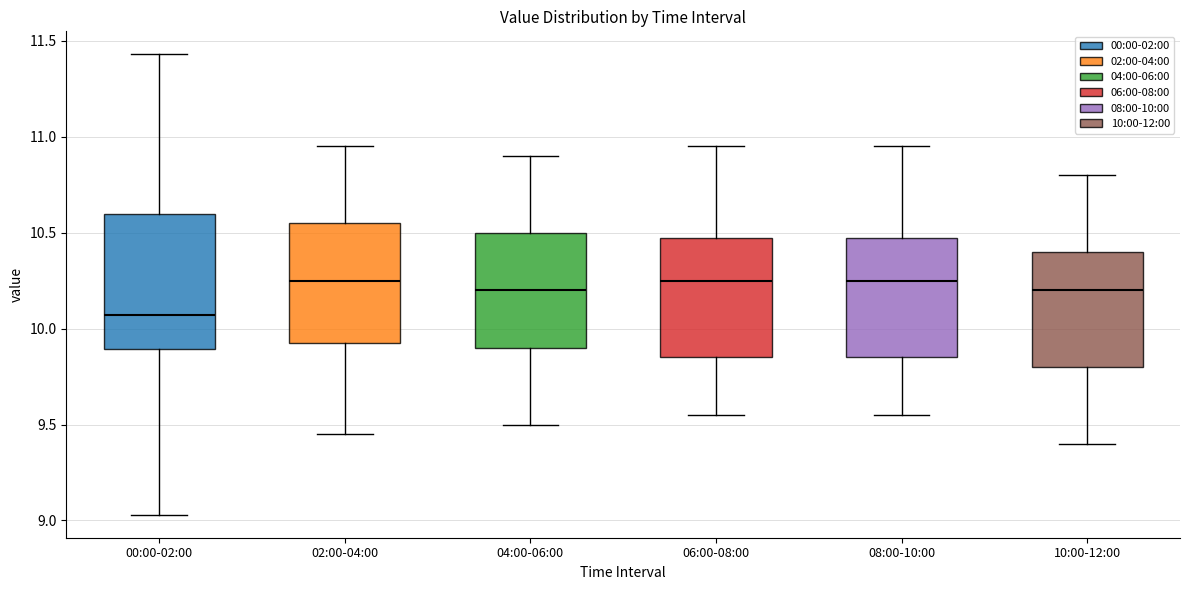

Comparing the boxes themselves (not the whiskers), which one is the tallest?

00:00-02:00